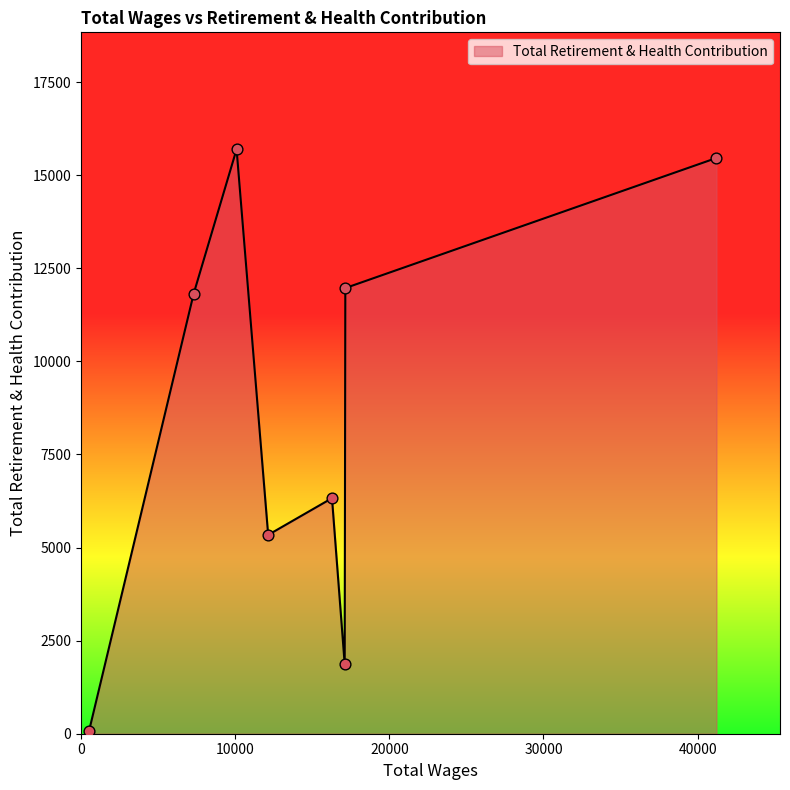

What is the maximum value shown in the chart?

15695